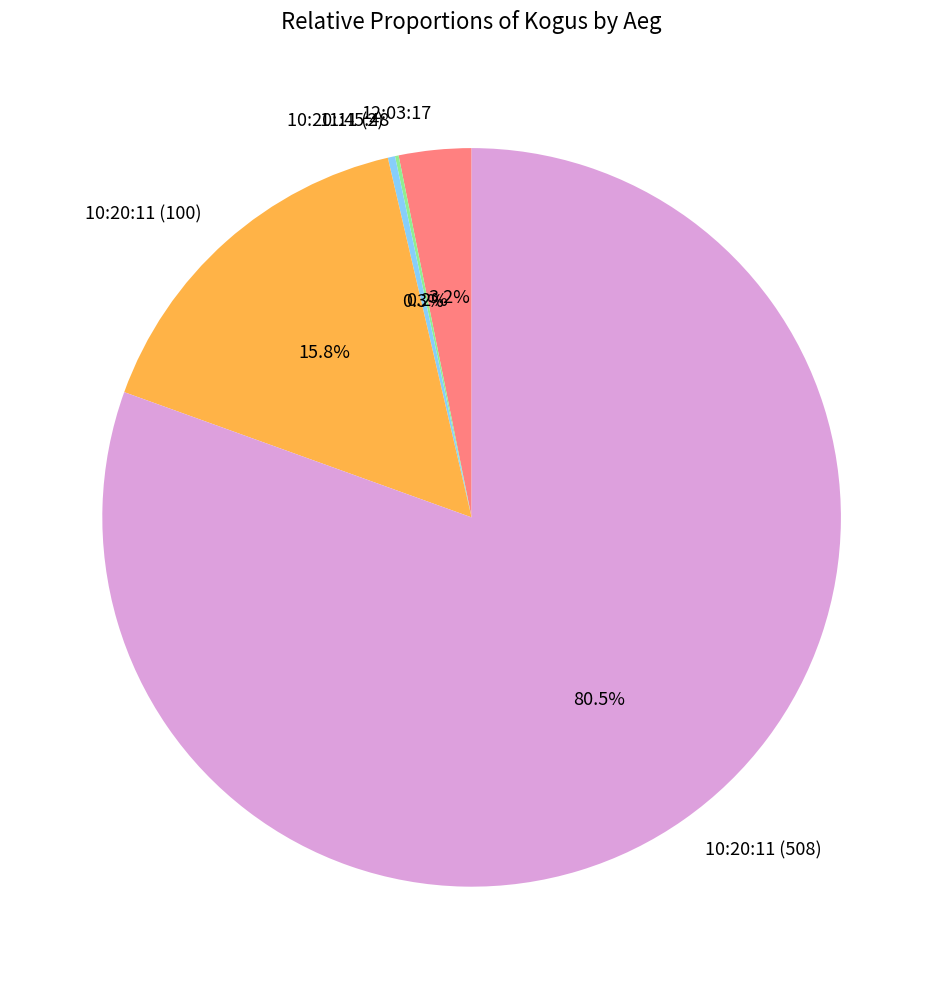

What is the largest slice in the pie chart?

10:20:11 (508)